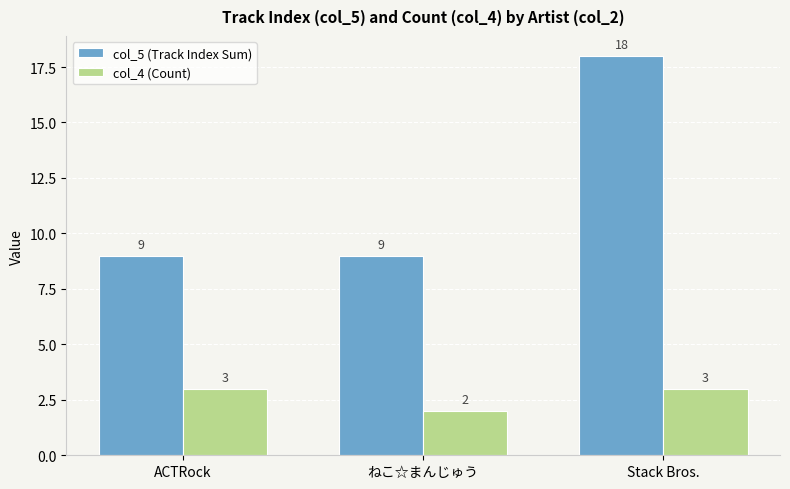

The value of col_4 (Count) at ねこ☆まんじゅう is 2. True or false?

True